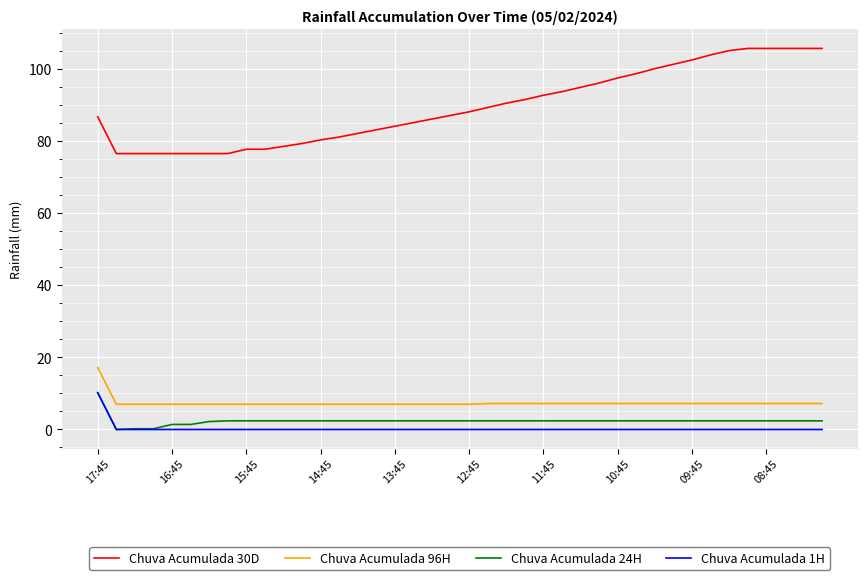

Which series has the largest total across all categories?

Chuva Acumulada 30D